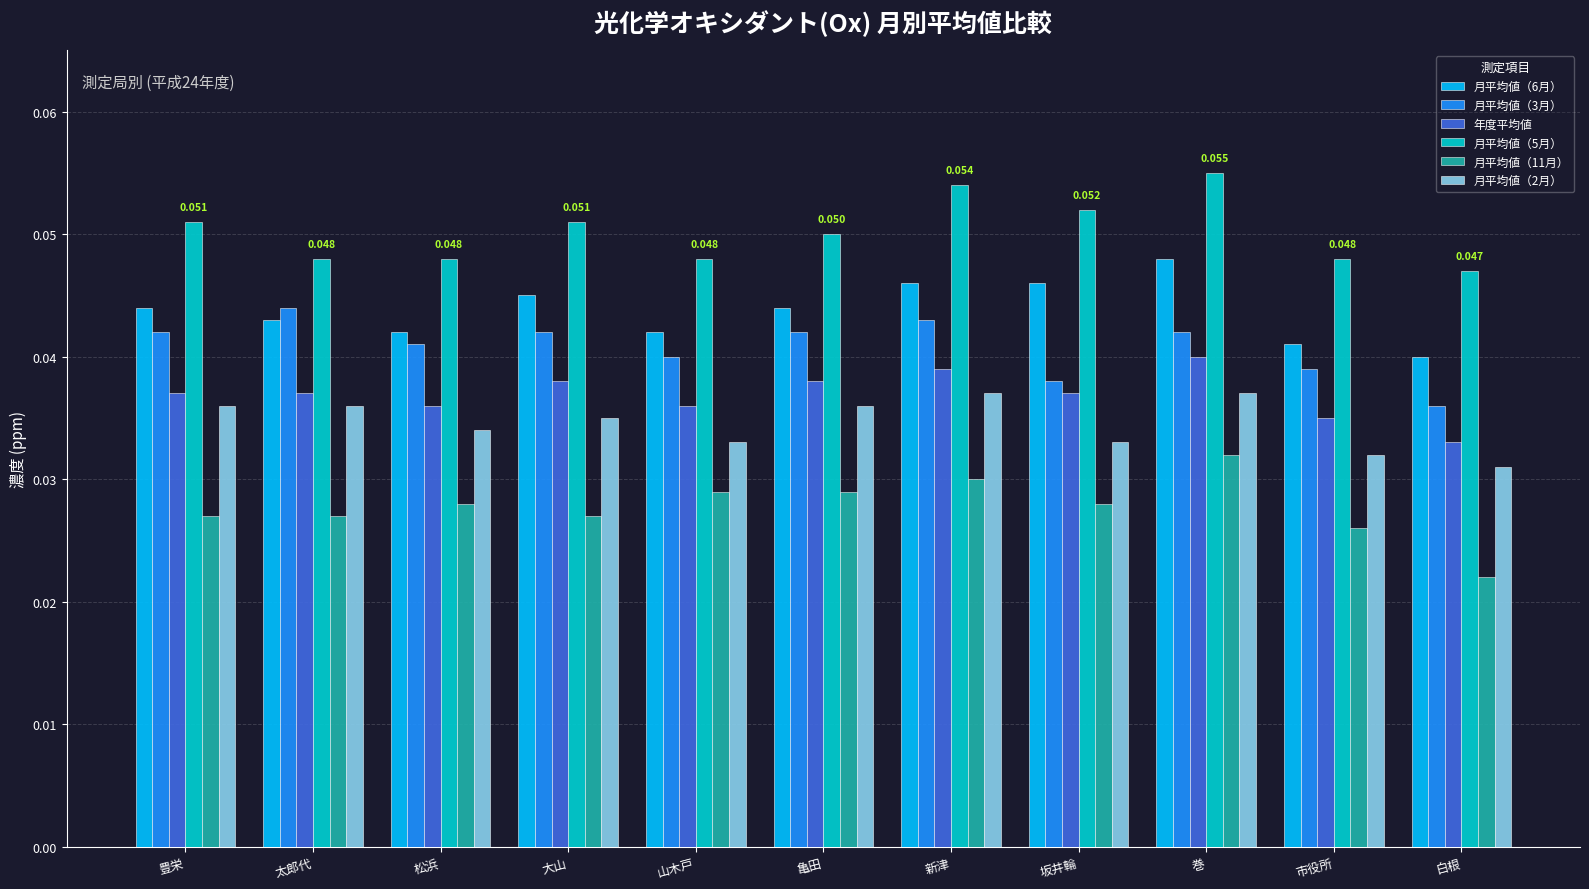

Is the value of 月平均値（6月） at 市役所 greater than the value of 月平均値（2月） at 松浜?

Yes